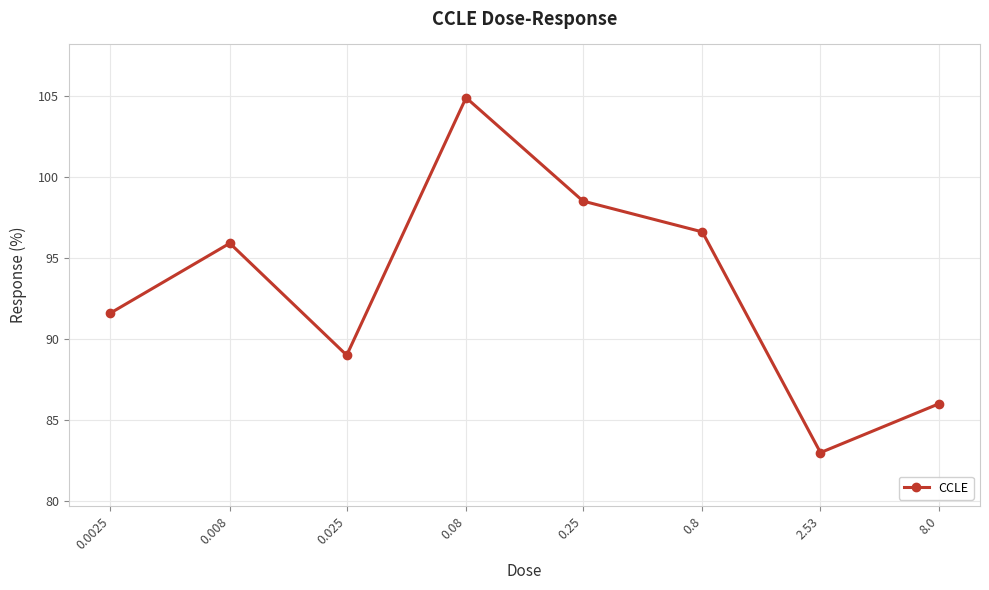

What is the greatest value displayed?

104.9